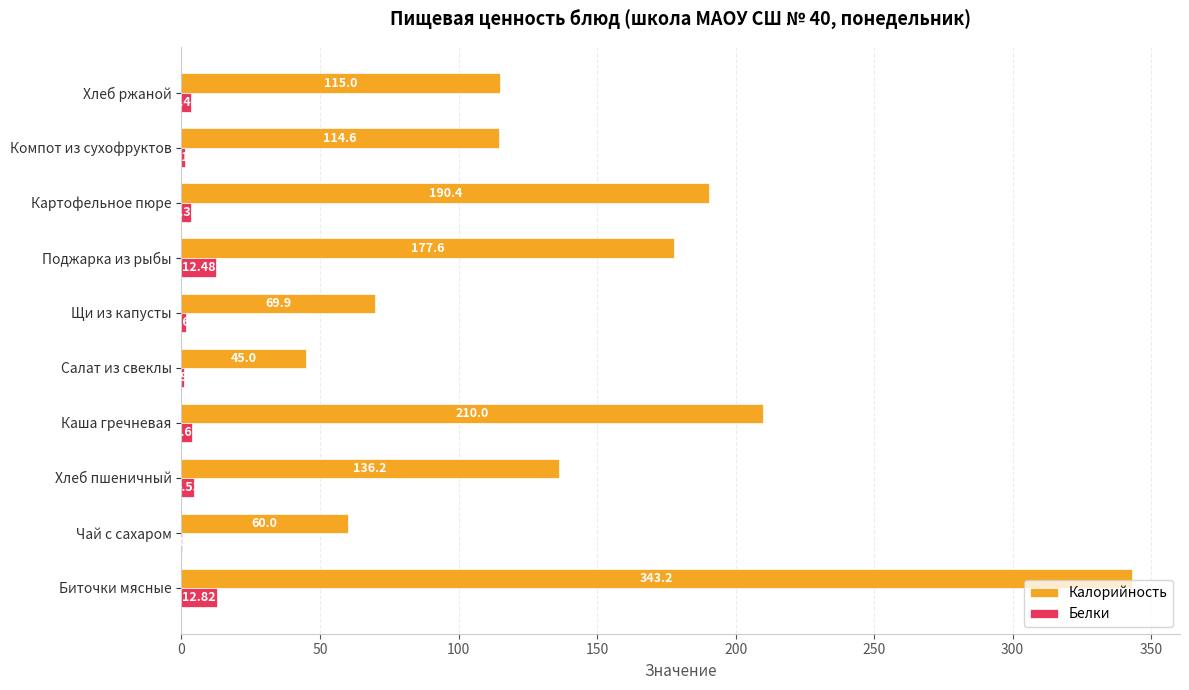

Which series has the largest total across all categories?

Калорийность